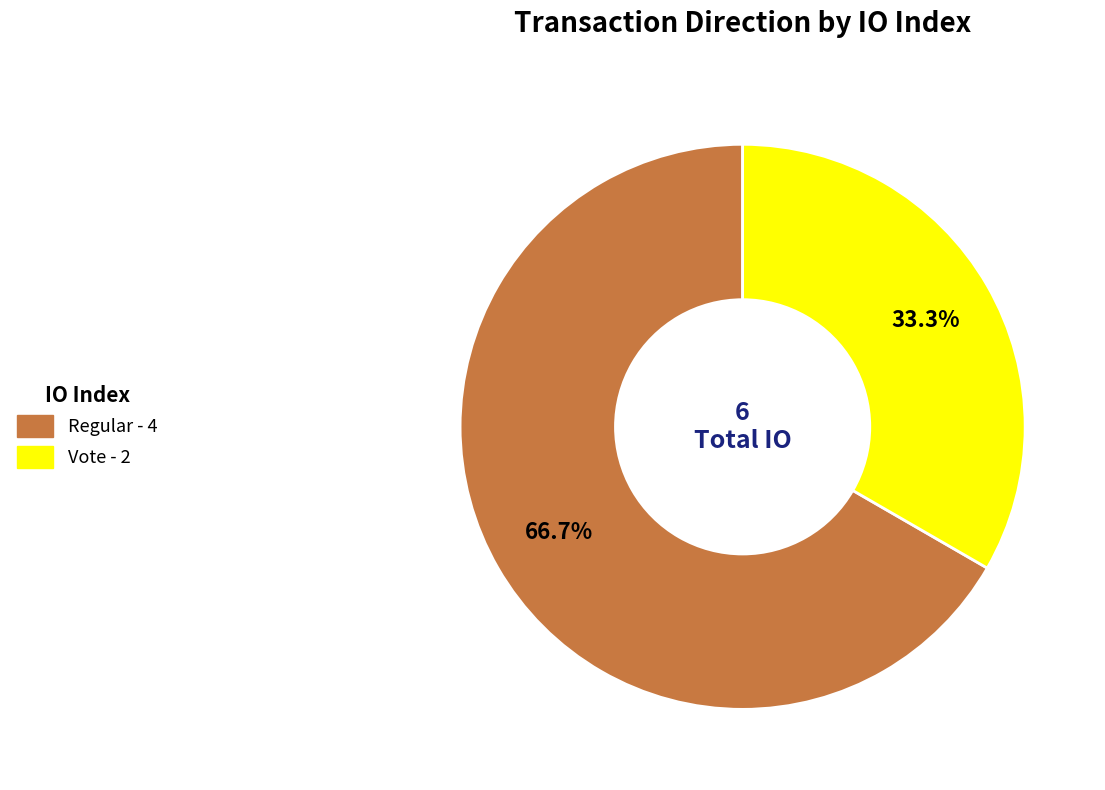

Does any single category account for the majority?

Yes